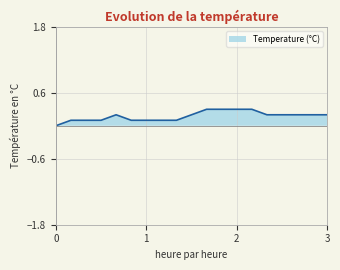

What is the maximum value for Temperature (°C)?

0.3